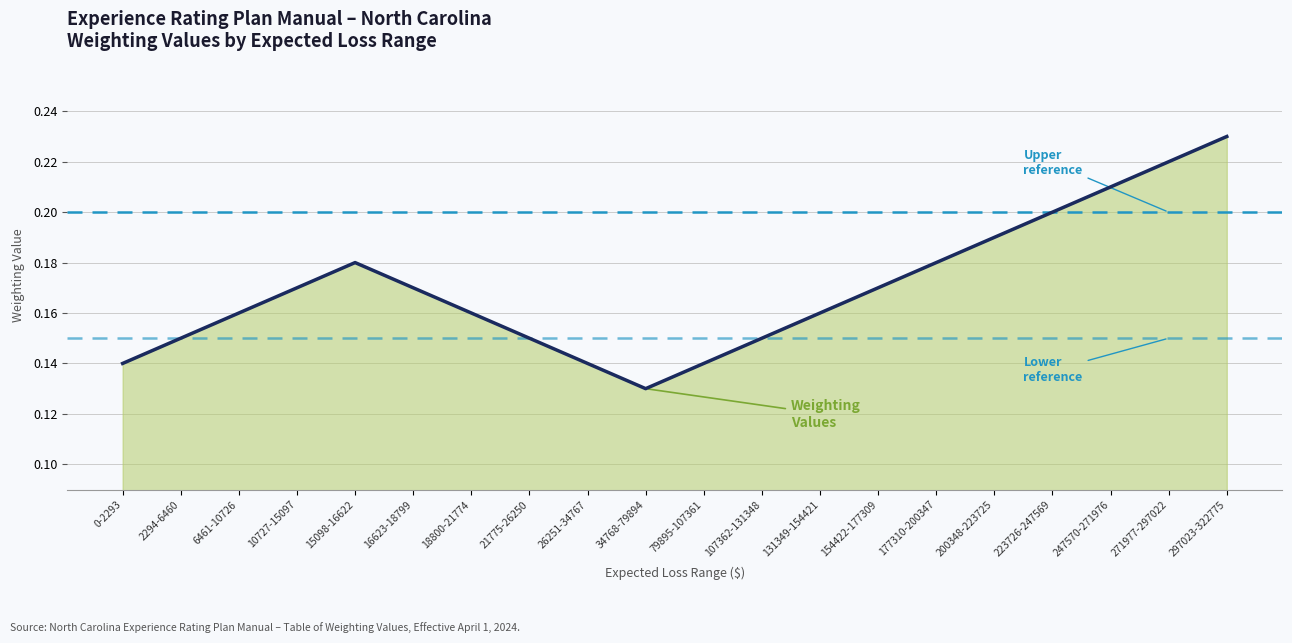

Reading left to right, list all the values displayed in this chart.

0.1	0.1	0.2	0.2	0.2	0.2	0.2	0.1	0.1	0.1	0.1	0.1	0.2	0.2	0.2	0.2	0.2	0.2	0.2	0.2